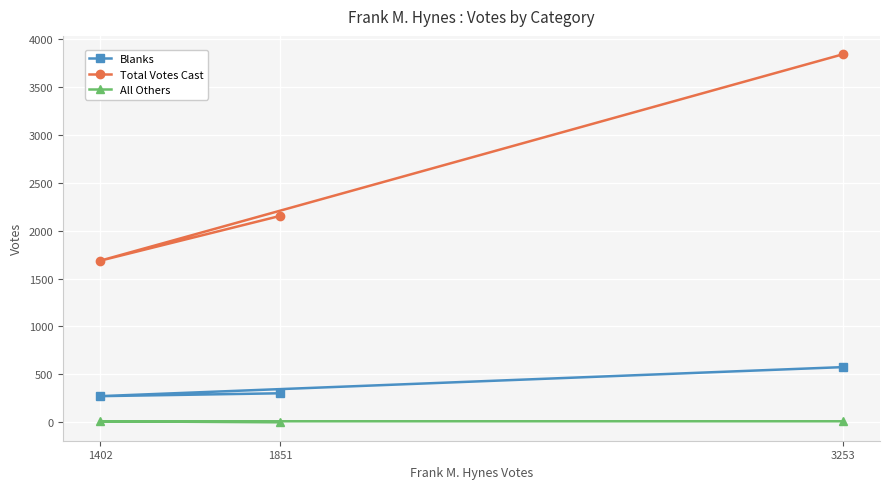

How many lines are shown in the chart?

3